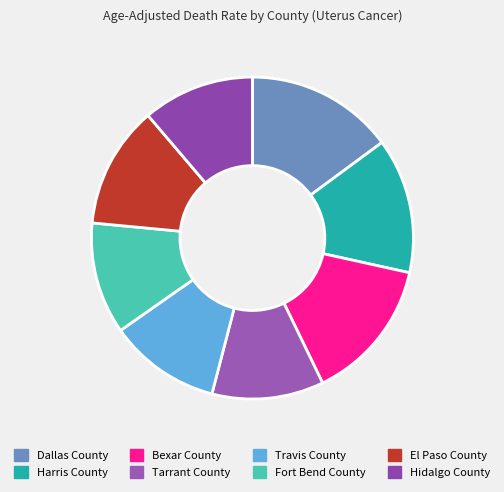

True or false: Harris County accounts for 26% of the total.

False